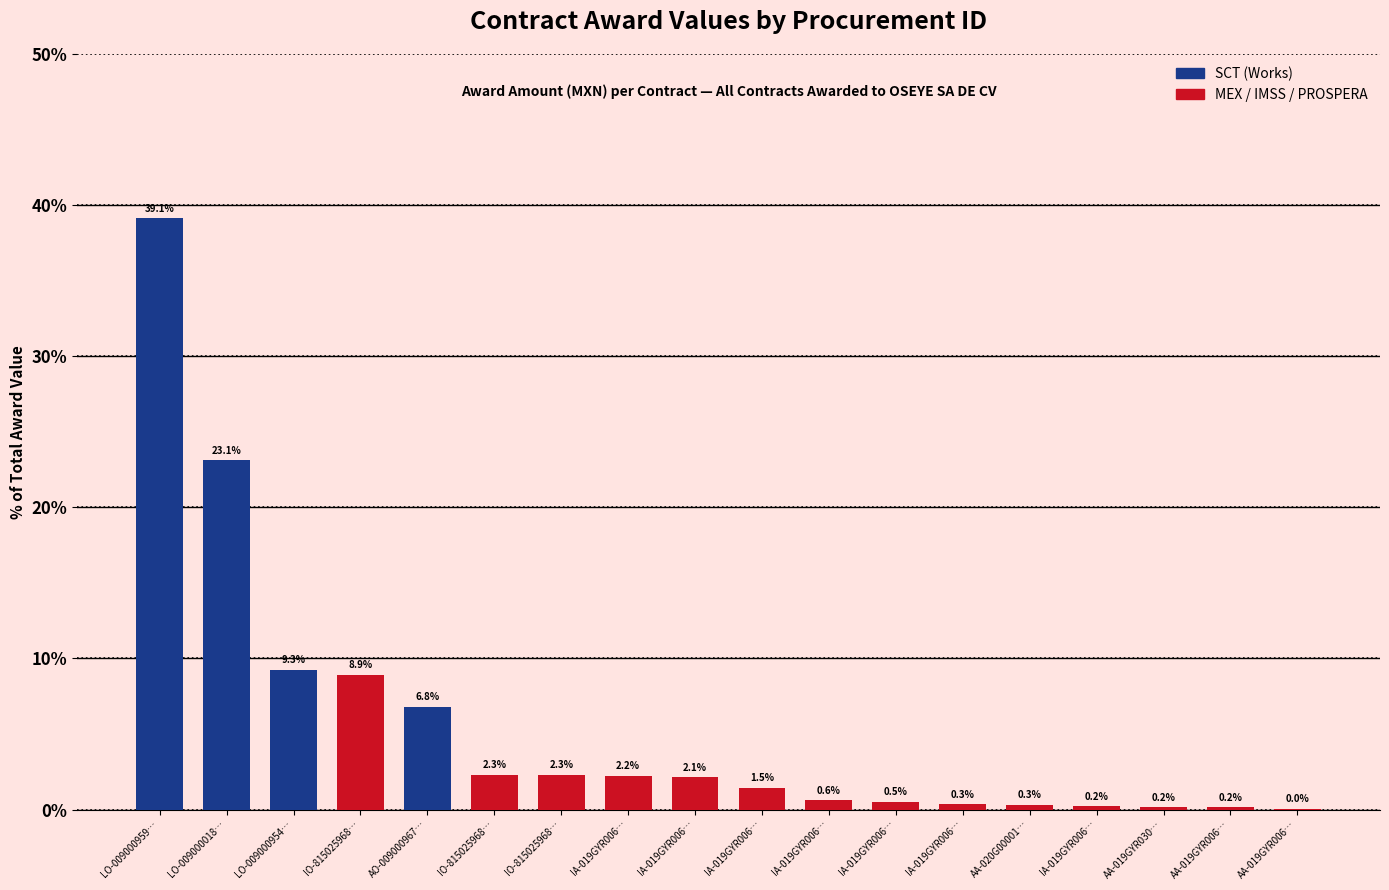

At which label does the data first exceed 2?

LO-009000959…